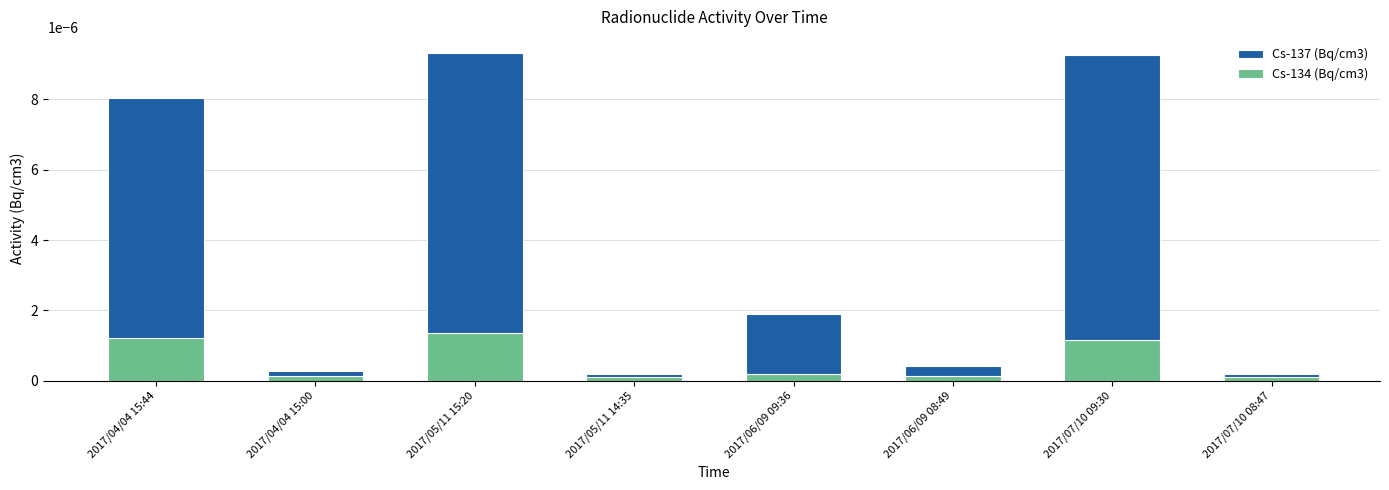

Does the chart contain any negative values?

No